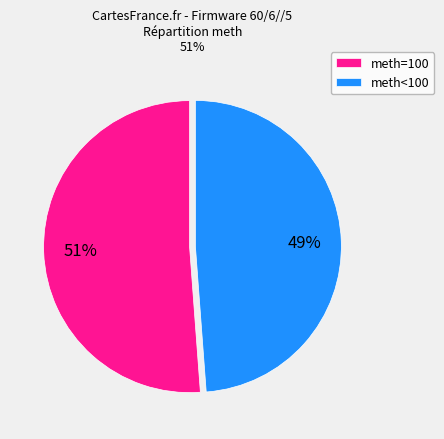

Rank the categories by value from highest to lowest.

meth=100, meth<100